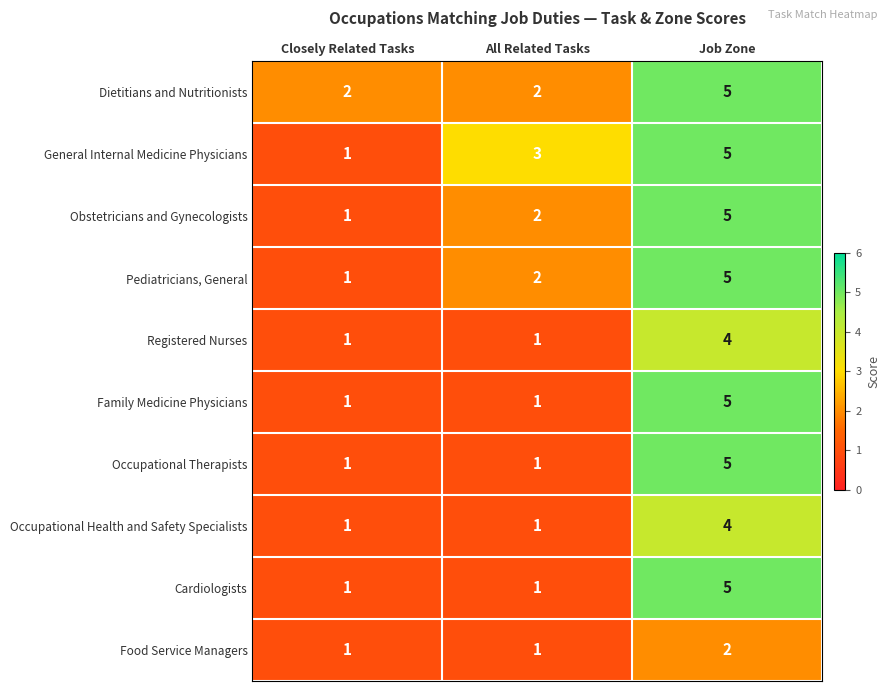

What is the spread (max minus min) of values at Job Zone?

3